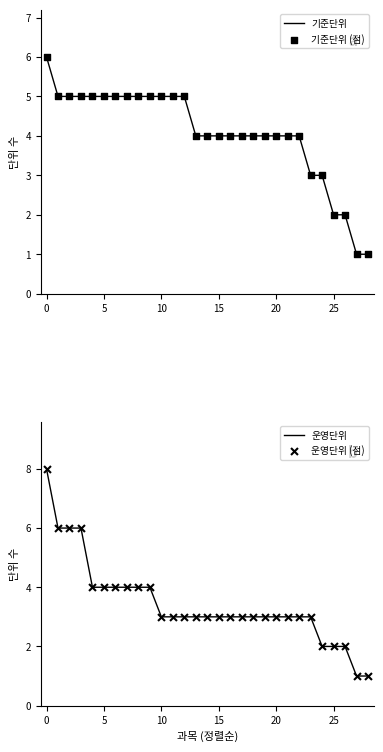

Is it true that 기준단위 equals 2 at 15?

False